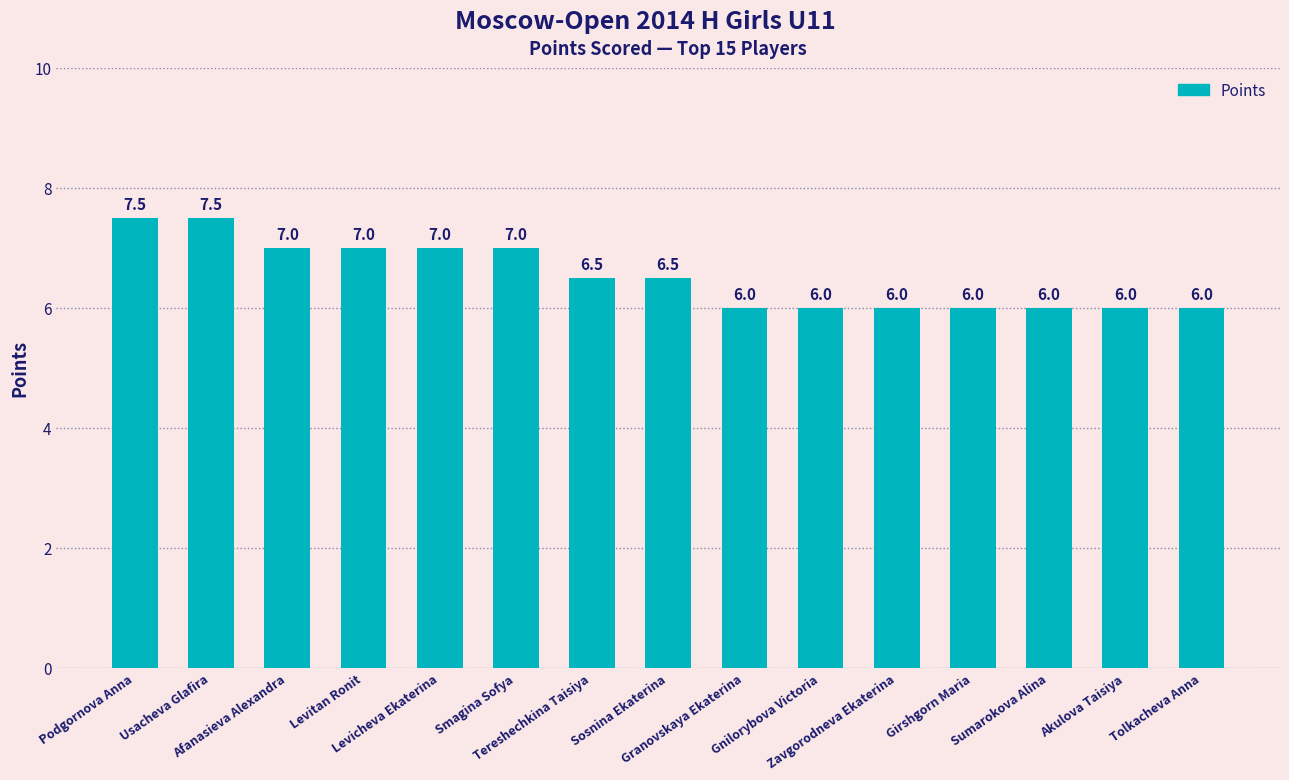

What is the value of the 4th bar from the left?

7.0